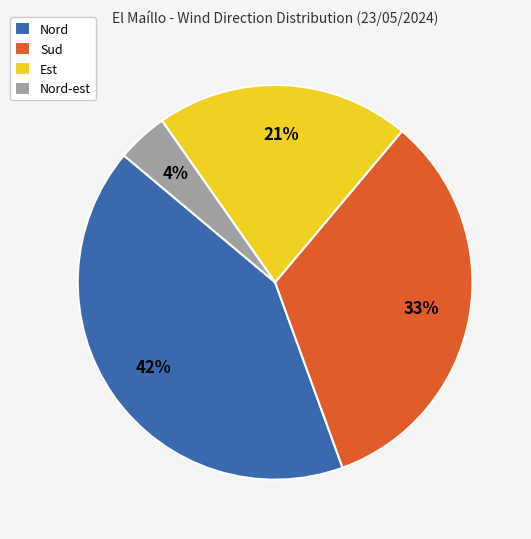

The Nord slice represents 28% of the pie. True or false?

False